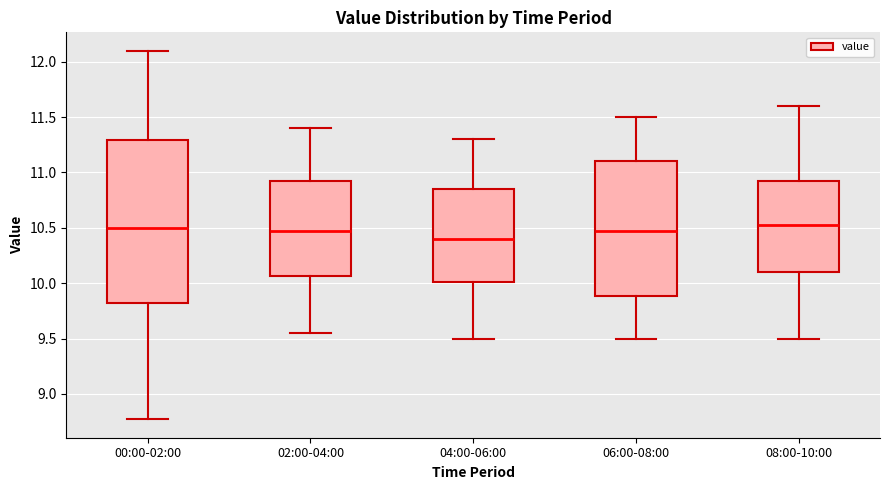

Reading left to right, transcribe this box plot: for each box, give where its median line is, the range the box spans, and where its two whiskers end, as read against the y-axis. The values are not printed on the chart, so give them approximately, as read against the axis.

00:00-02:00: median 10.50, box 9.80 to 11.30, whiskers 8.75 to 12.10
02:00-04:00: median 10.50, box 10.05 to 10.95, whiskers 9.55 to 11.40
04:00-06:00: median 10.40, box 10.00 to 10.85, whiskers 9.50 to 11.30
06:00-08:00: median 10.50, box 9.90 to 11.10, whiskers 9.50 to 11.50
08:00-10:00: median 10.55, box 10.10 to 10.95, whiskers 9.50 to 11.60